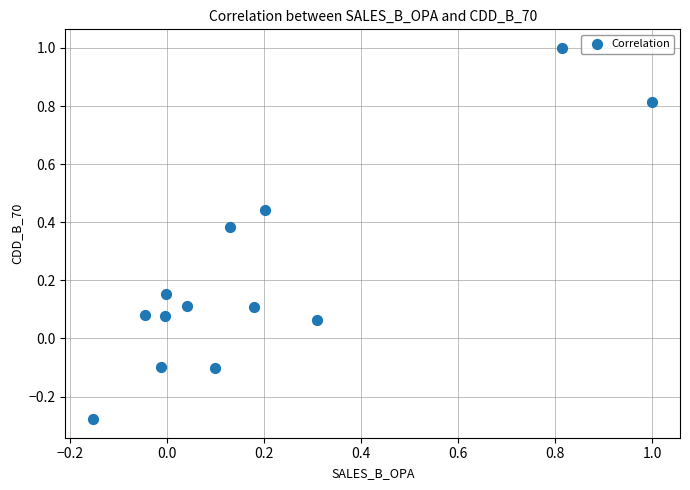

What is the range of Y values (max minus min)?

1.3